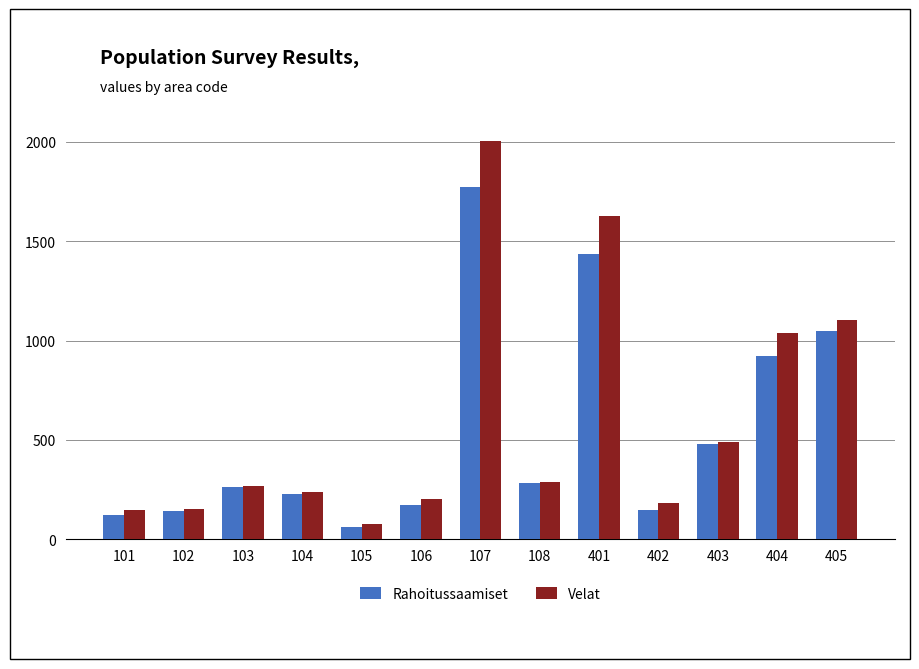

Rank the series by their maximum value, from highest to lowest.

Velat, Rahoitussaamiset